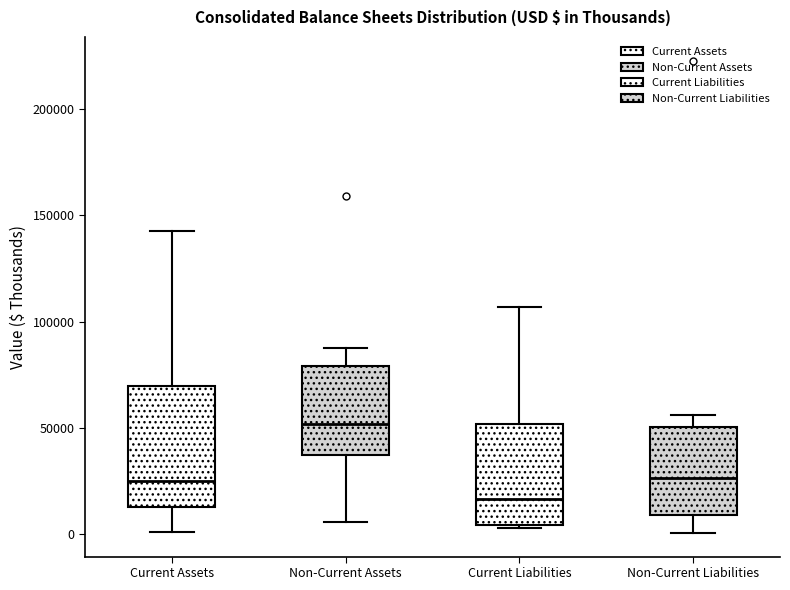

Reading left to right, transcribe this box plot: for each box, give where its median line is, the range the box spans, and where its two whiskers end, as read against the y-axis. The values are not printed on the chart, so give them approximately, as read against the axis.

Current Assets: median 25000, box 10000 to 70000, whiskers 0 to 145000
Non-Current Assets: median 50000, box 35000 to 80000, whiskers 5000 to 90000
Current Liabilities: median 15000, box 5000 to 50000, whiskers 5000 to 105000
Non-Current Liabilities: median 25000, box 10000 to 50000, whiskers 0 to 55000